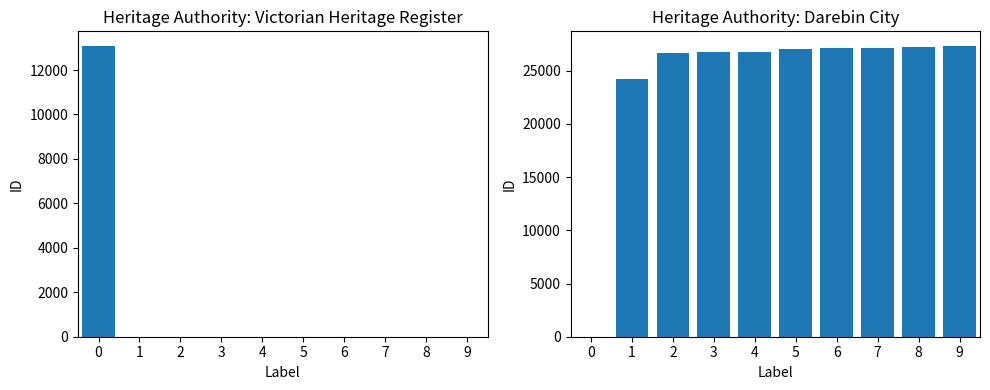

What is the value of the 2nd bar from the left?

26709